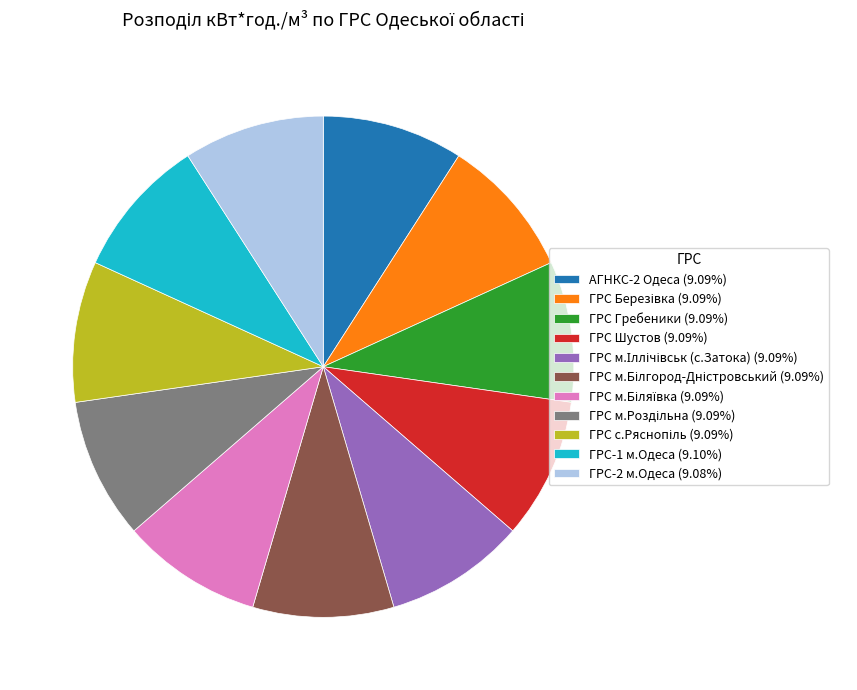

What is the ratio of the value at ГРС-1 м.Одеса (9.10%) to the value at ГРС Гребеники (9.09%)?

1.0